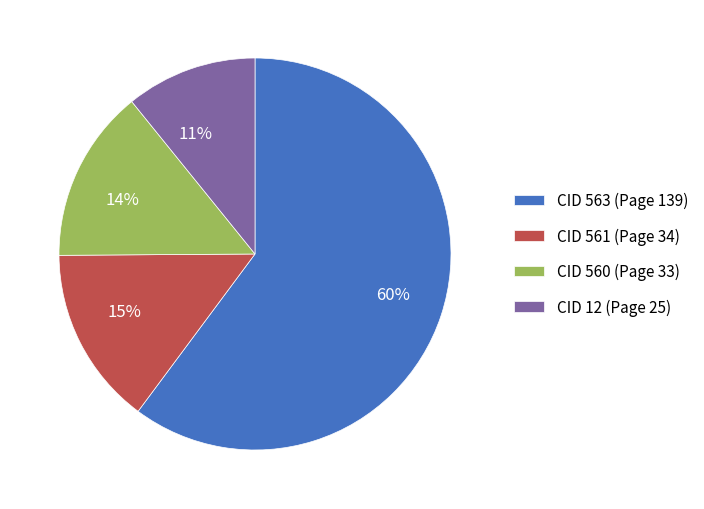

Which slice is the smallest?

CID 12 (Page 25)